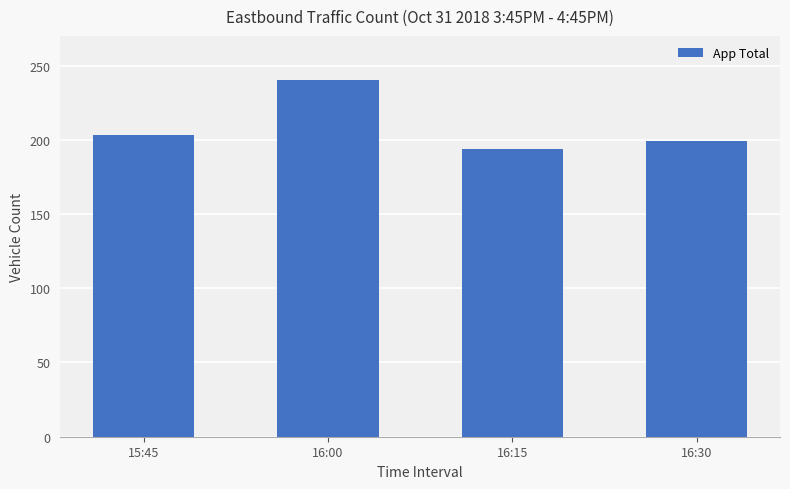

What position from the right is 16:00?

3